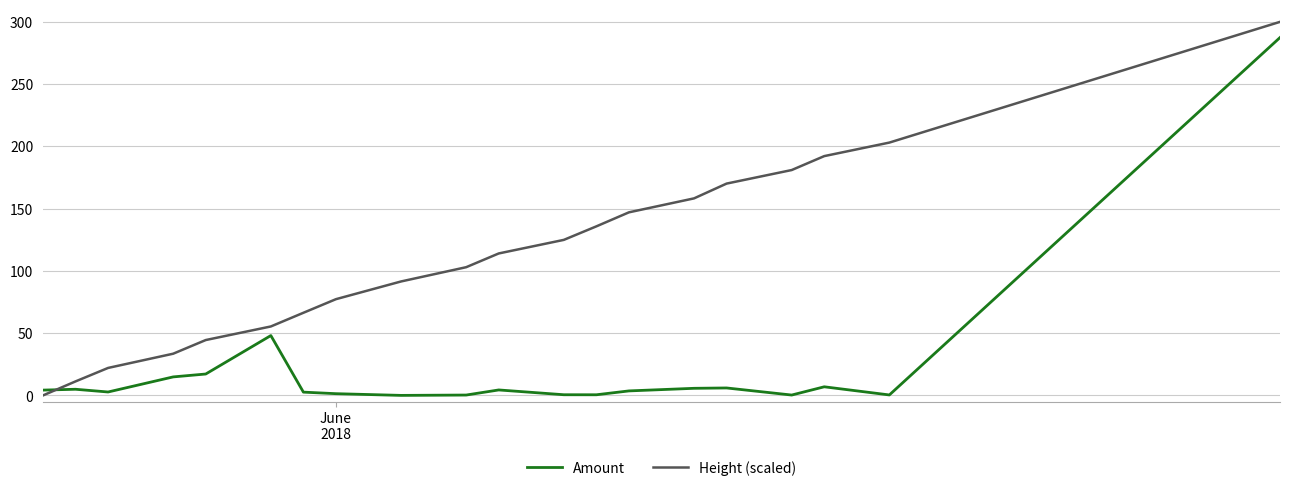

What is the greatest value displayed?

300.0